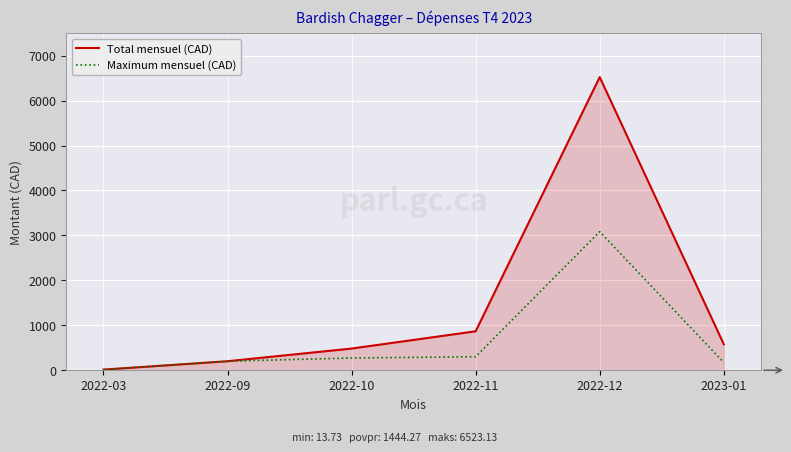

Rank the series by their average value, from lowest to highest.

Maximum mensuel (CAD), Total mensuel (CAD)